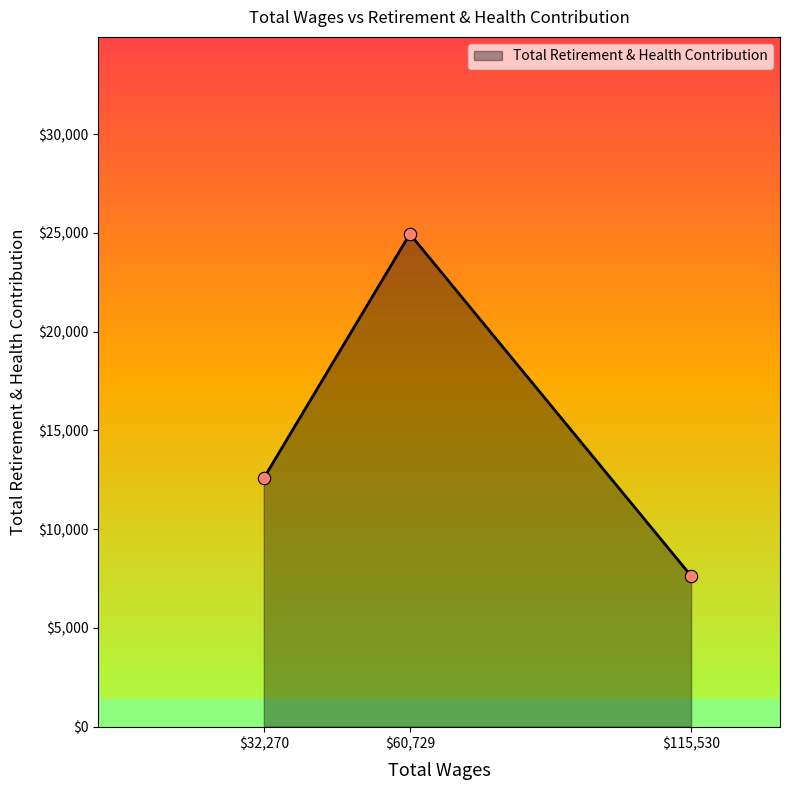

Read the value at $32,270.

12583